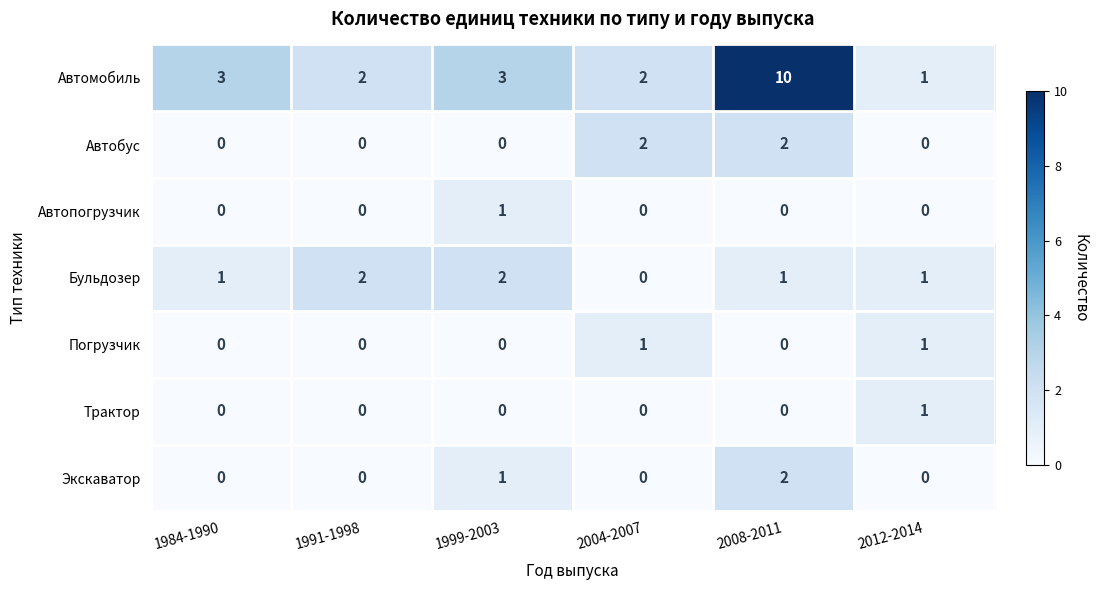

At which label is Экскаватор closest to 1?

1999-2003